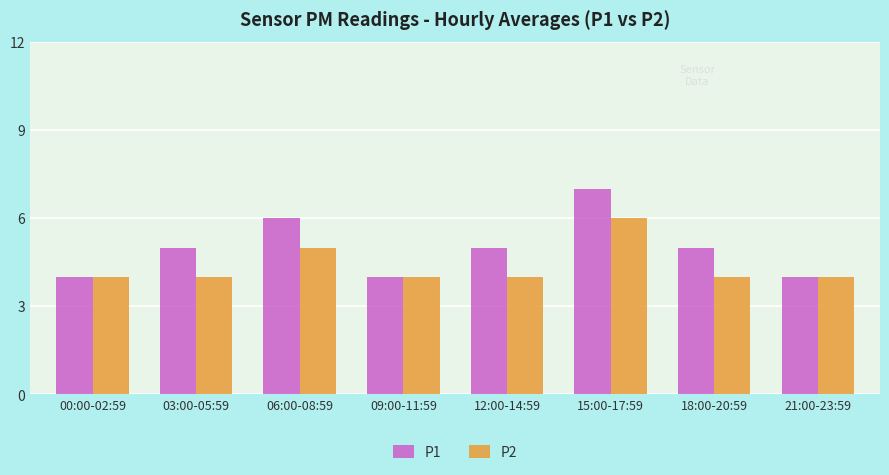

List the series in order of their peak value, lowest first.

P2, P1